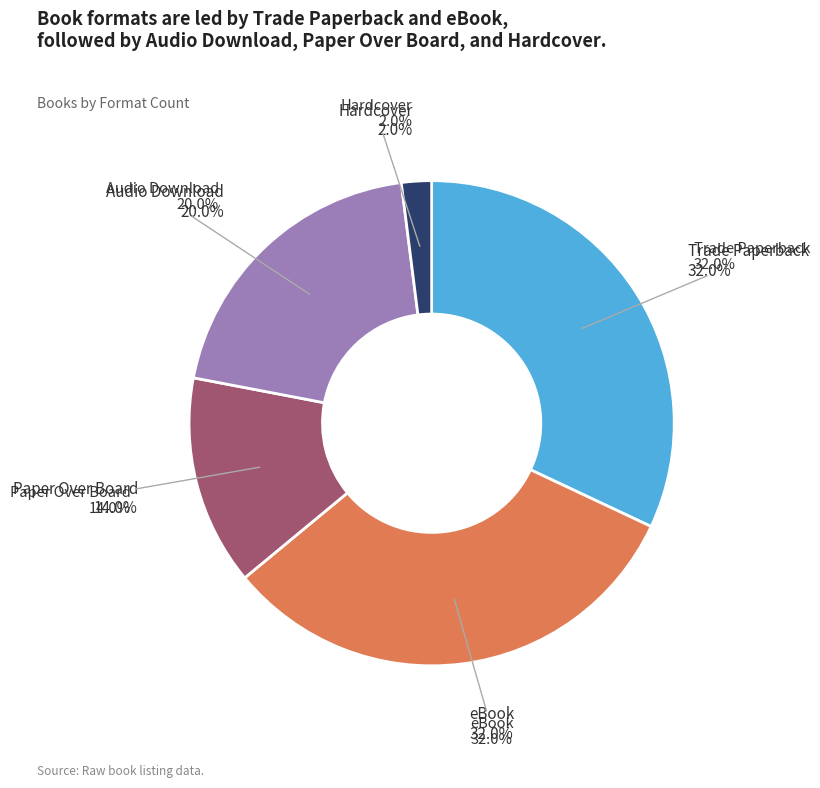

Which category has the biggest portion of the pie?

Trade Paperback